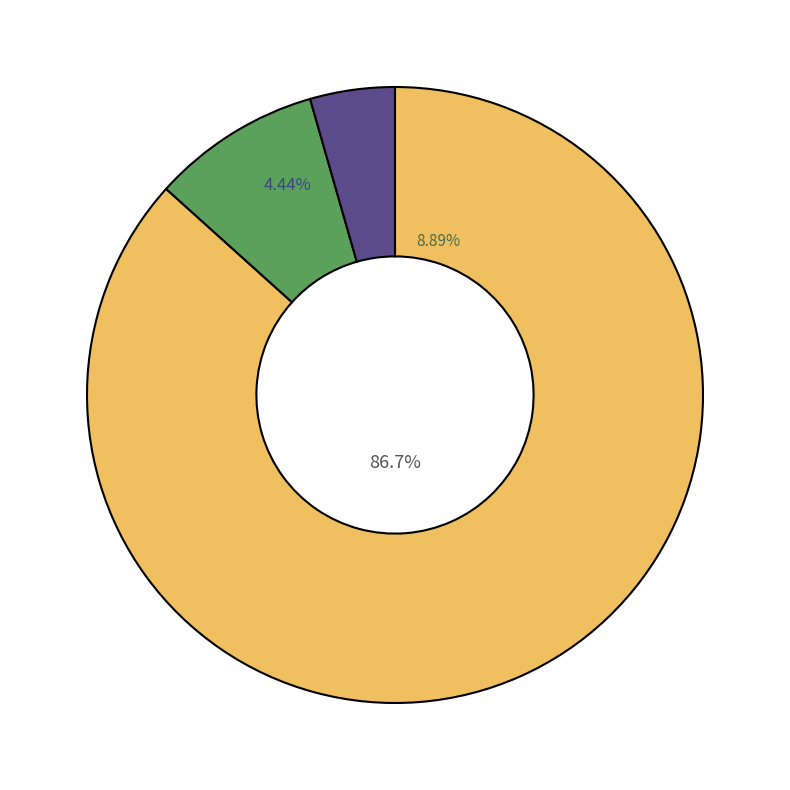

Count the number of slices in the pie.

6